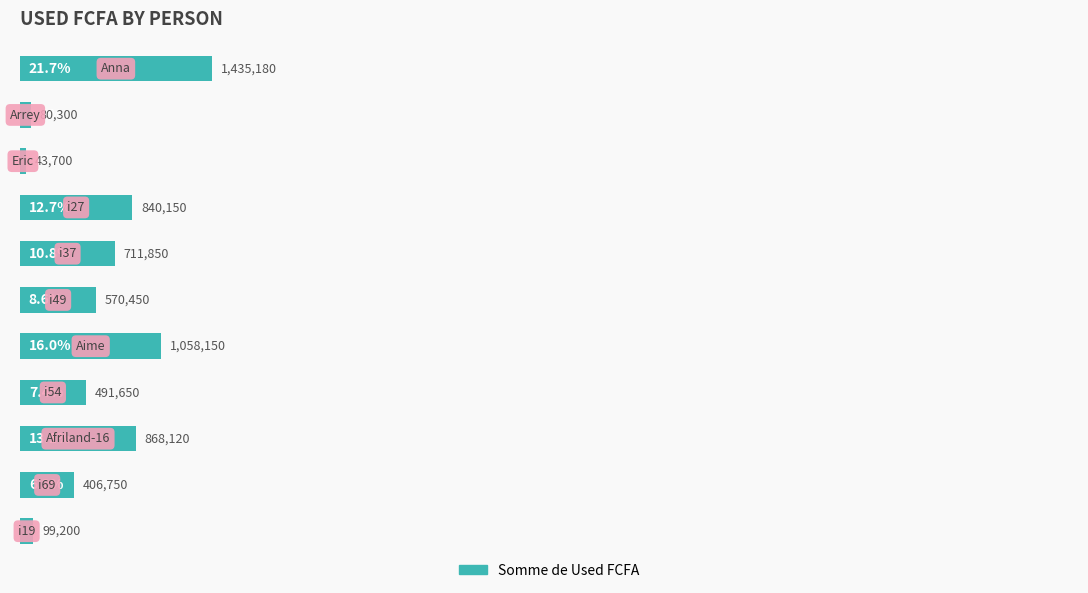

What is the value of the 10th bar from the top?

6.2